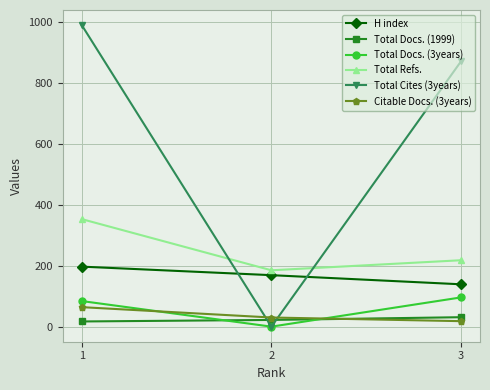

The value of Total Refs. at 1 is 353. True or false?

True